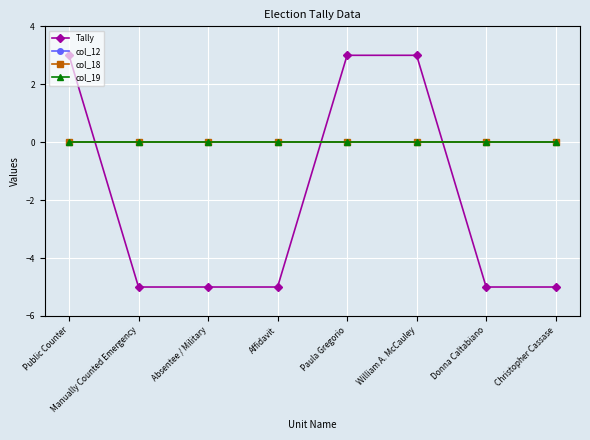

At which category is the sum across all series the highest?

Public Counter